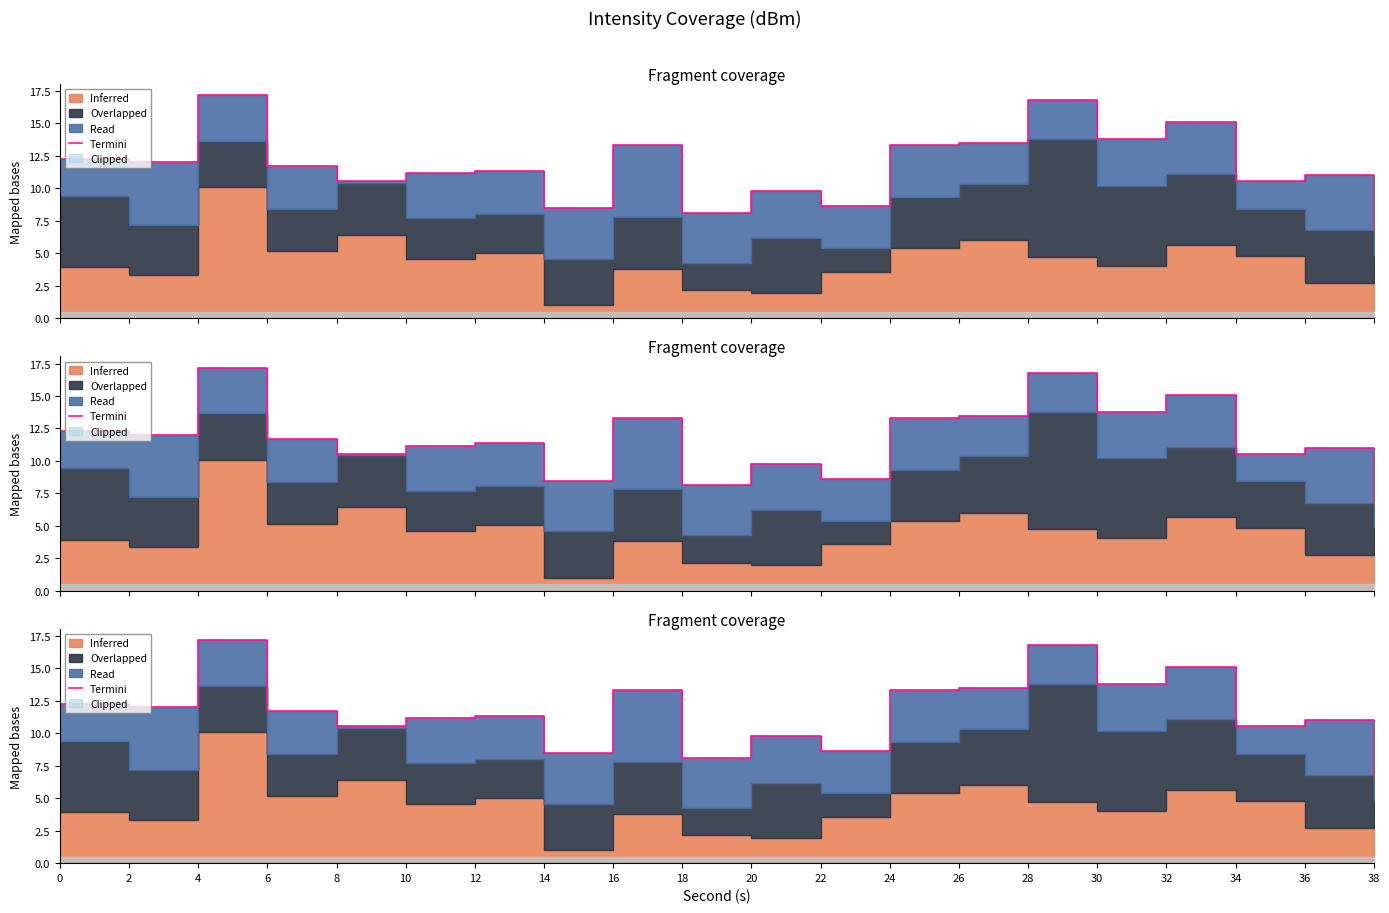

What is the difference between the second highest and minimum values?

10.1